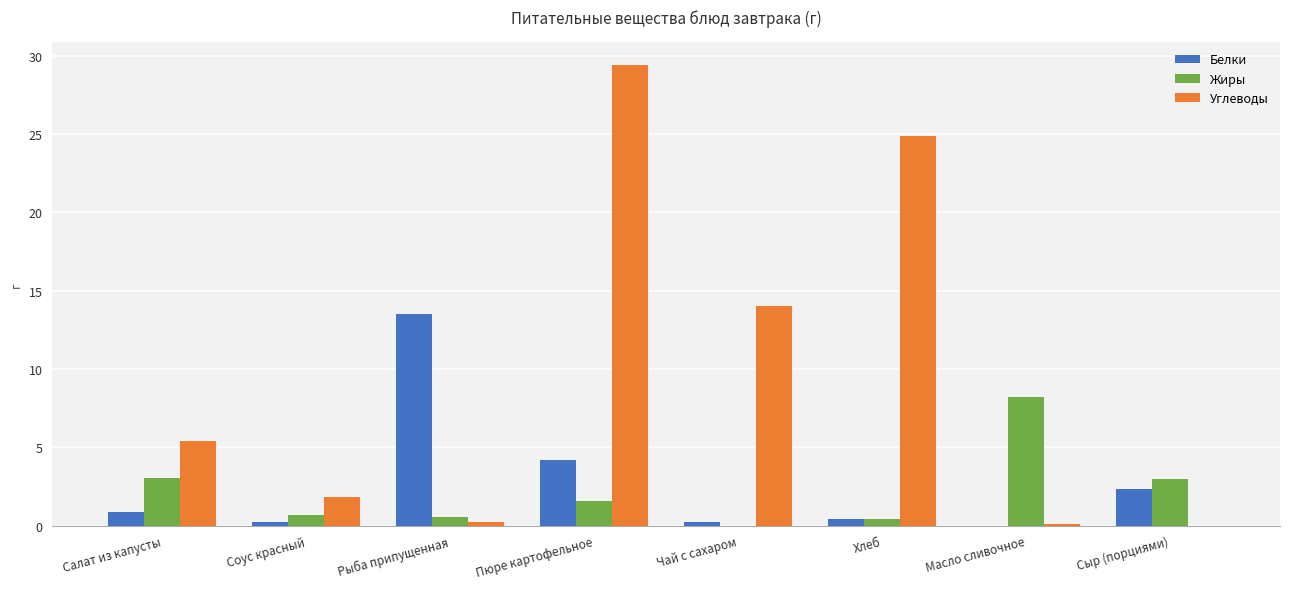

Are the bars grouped side by side (vs. stacked)?

Yes